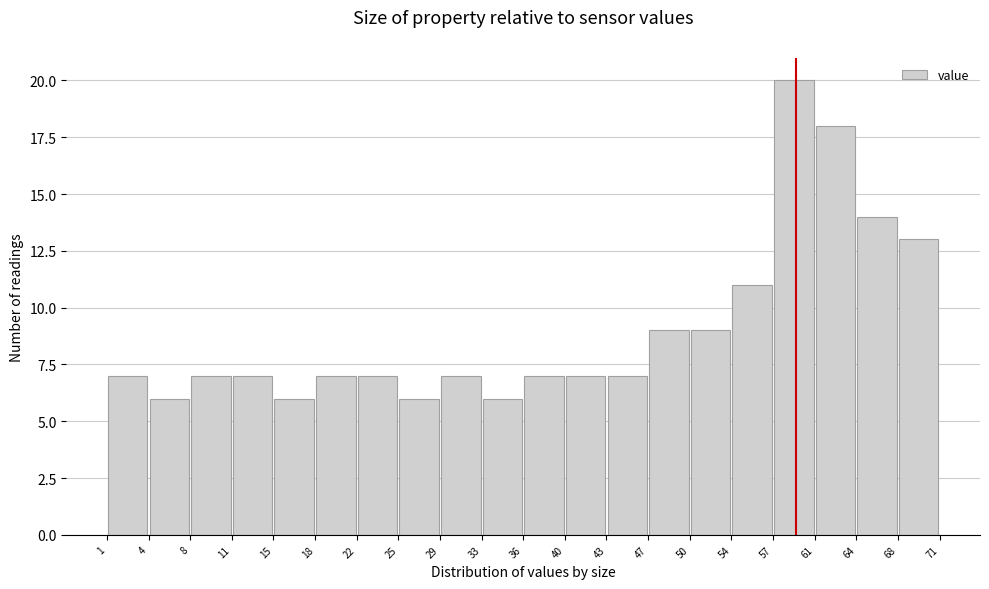

Over which range of the x-axis is the bar tallest?

57 to 61